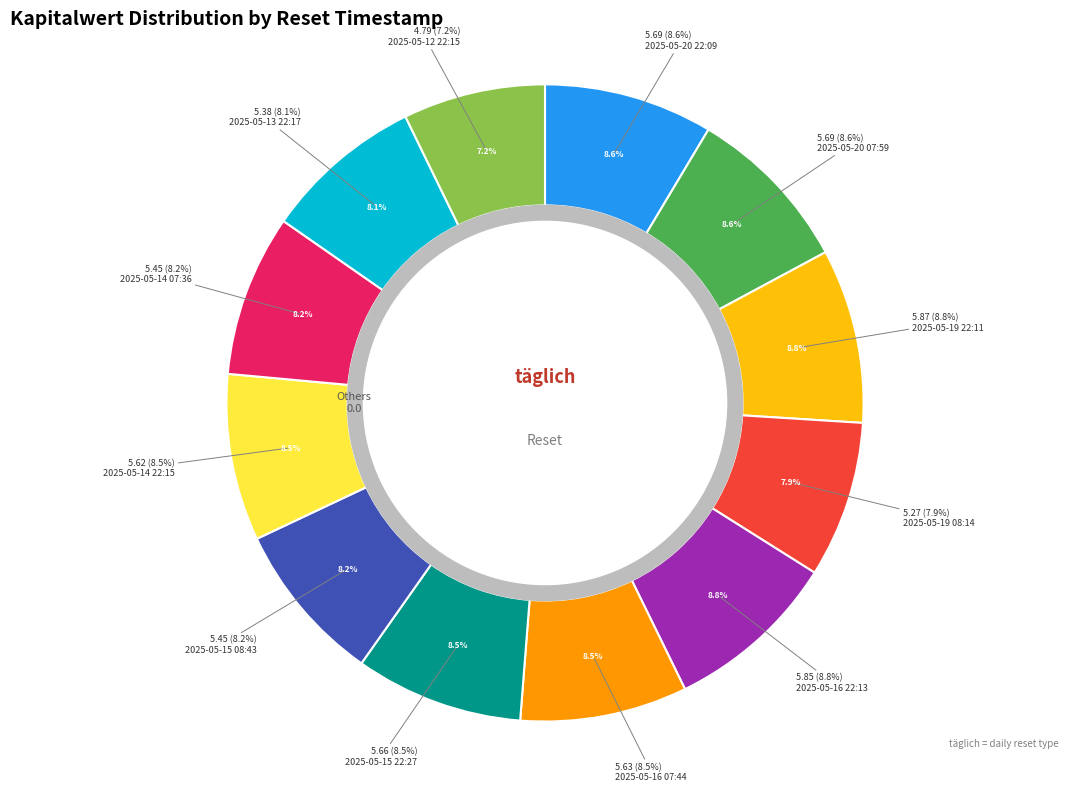

Is there a majority slice in this chart?

No